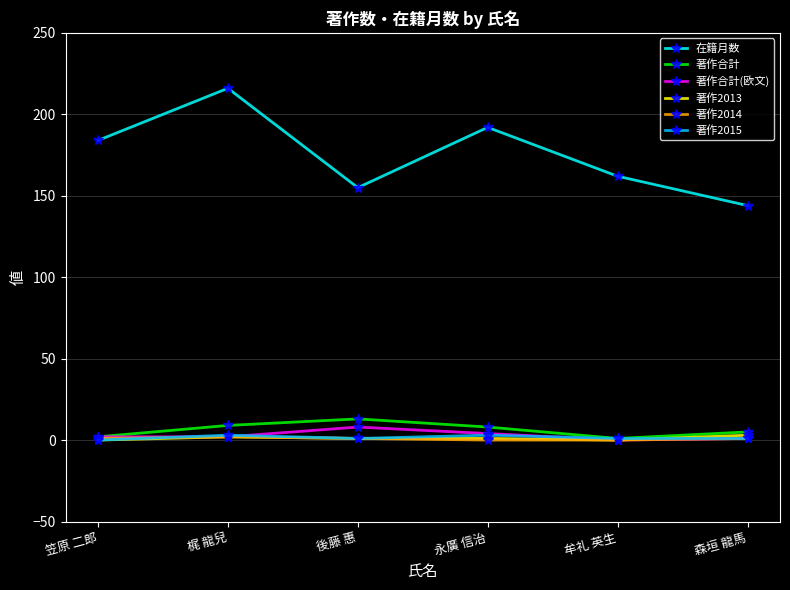

Which series has the largest range (max minus min)?

在籍月数